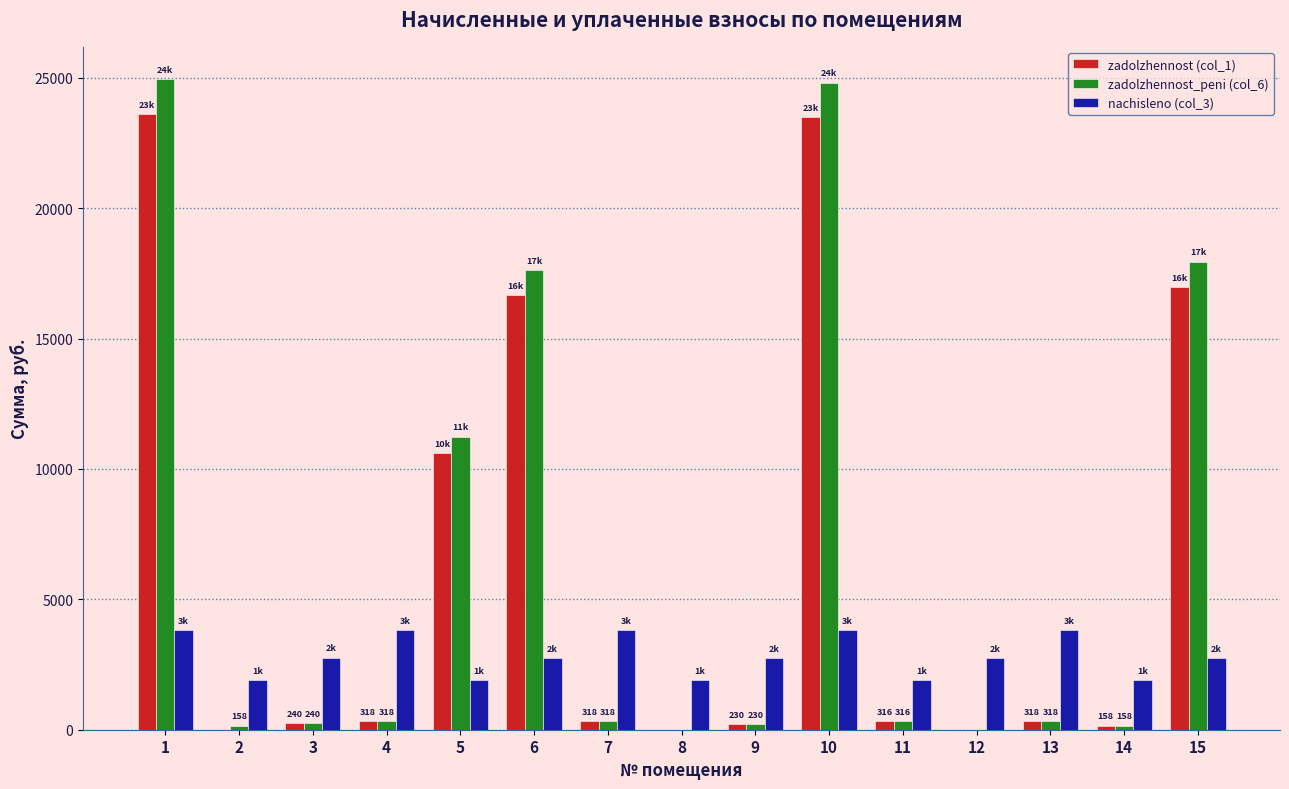

True or false: zadolzhennost (col_1) has a value of 0.0 at 12.

True